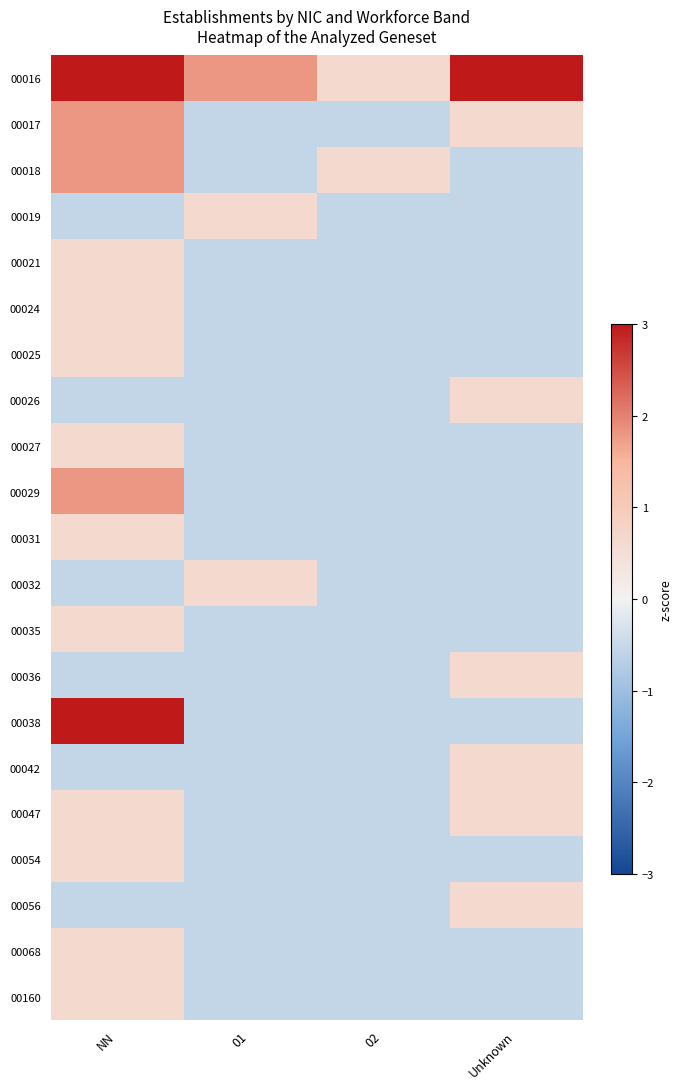

Count the number of data series in this chart.

21